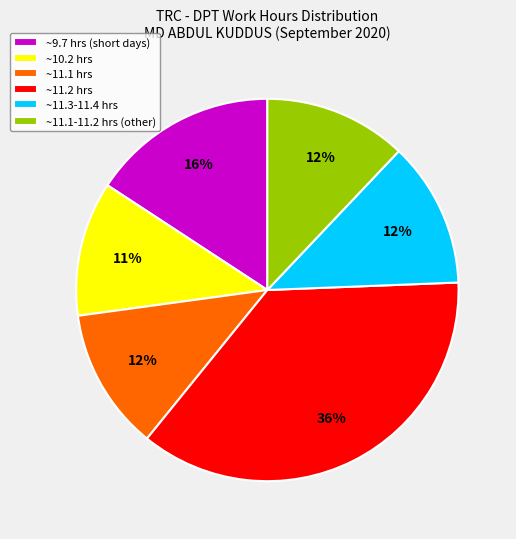

The ~9.7 hrs (short days) slice represents 16% of the pie. True or false?

True